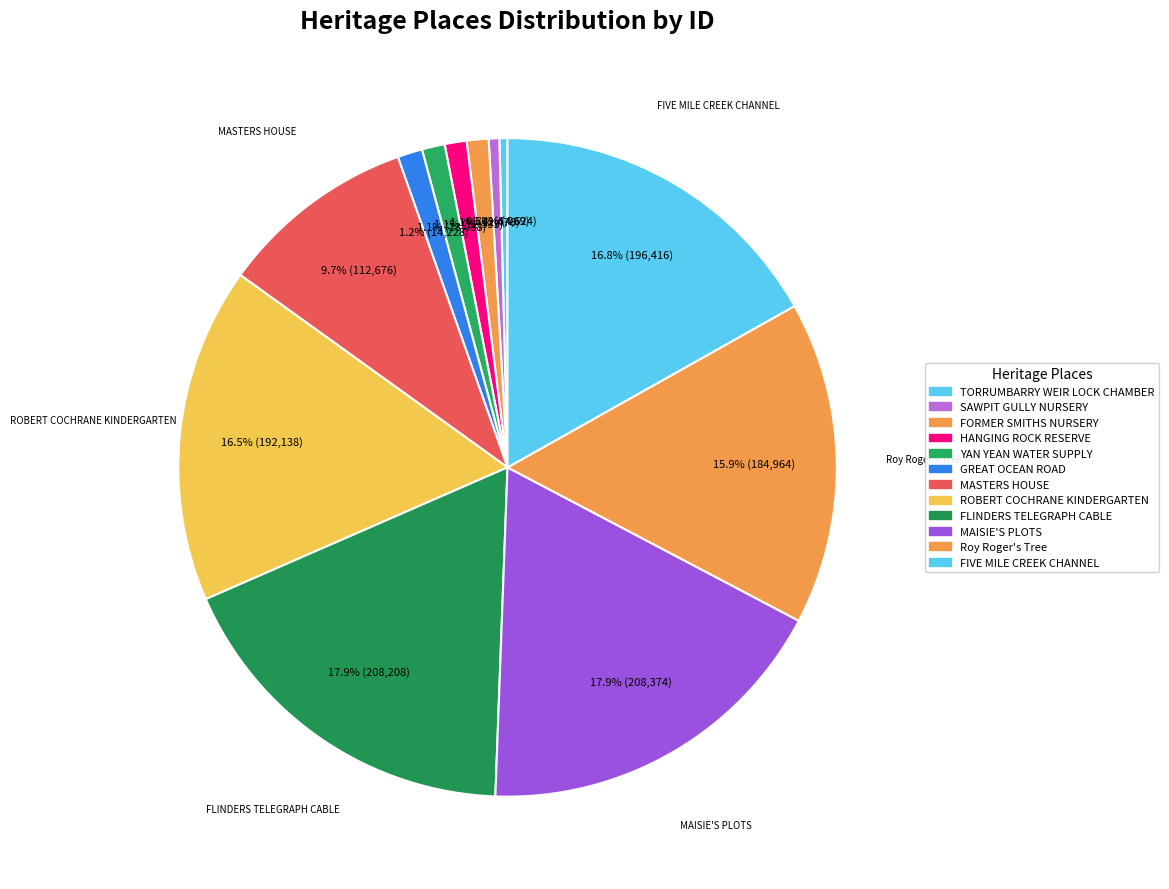

Is there a majority slice in this chart?

No